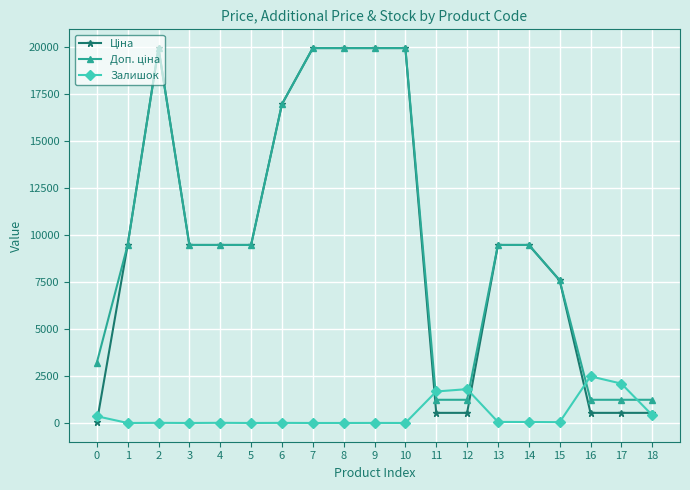

What is the greatest value displayed?

19964.2